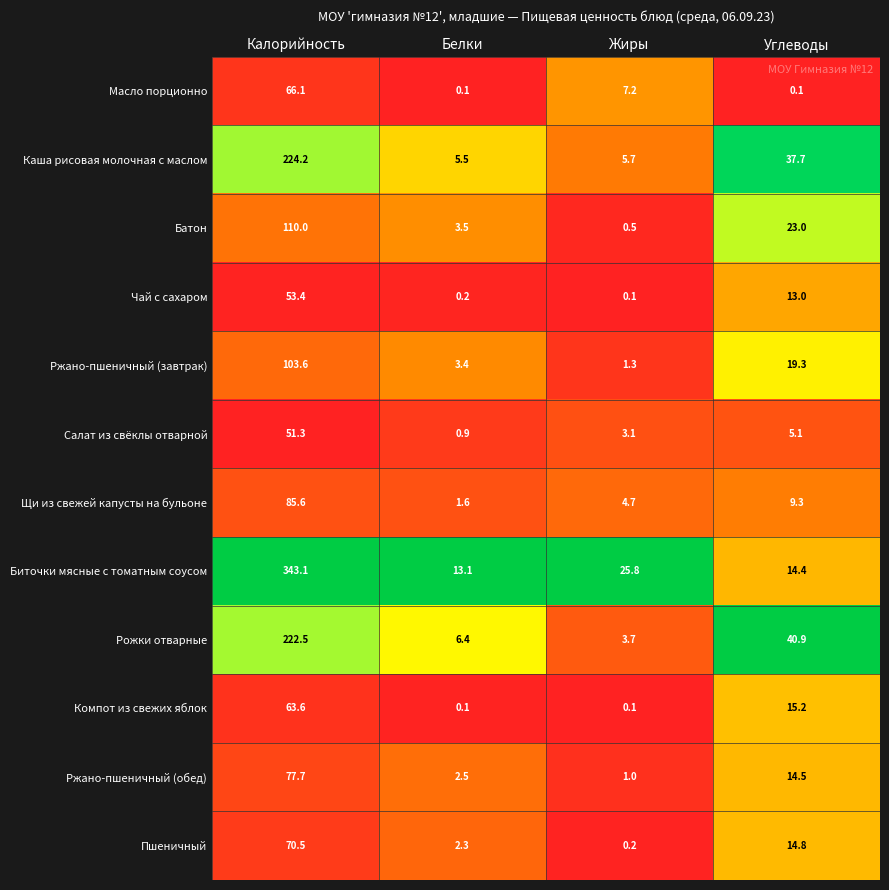

At which label is Биточки мясные с томатным соусом closest to 178?

Жиры